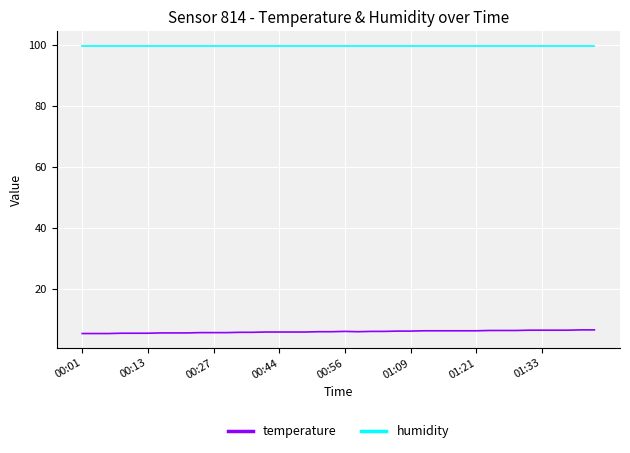

Rank the series by their average value, from highest to lowest.

humidity, temperature